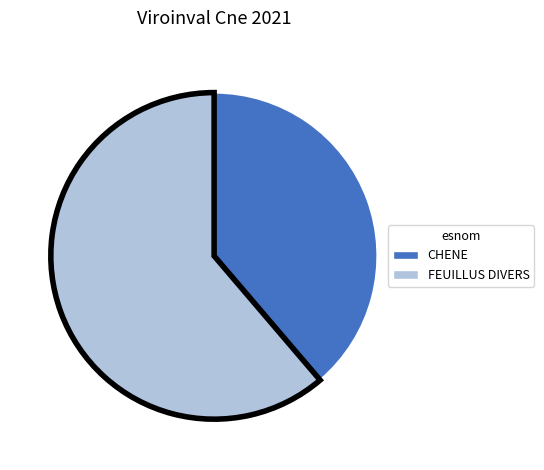

Does FEUILLUS DIVERS account for over 50% of the chart?

Yes